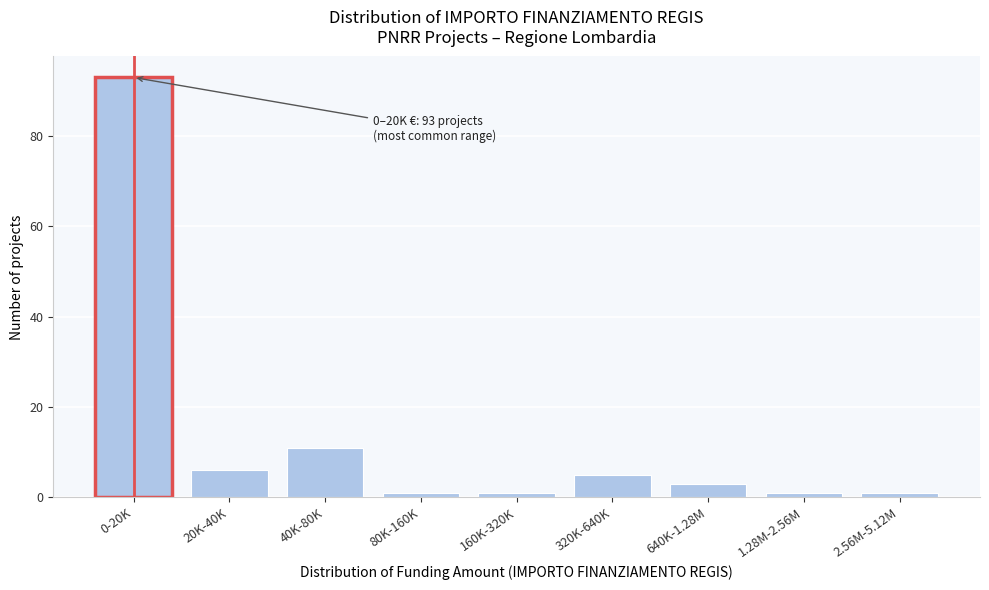

Reading left to right, transcribe all the data shown in this chart.

0-20K=93	20K-40K=6	40K-80K=11	80K-160K=1	160K-320K=1	320K-640K=5	640K-1.28M=3	1.28M-2.56M=1	2.56M-5.12M=1